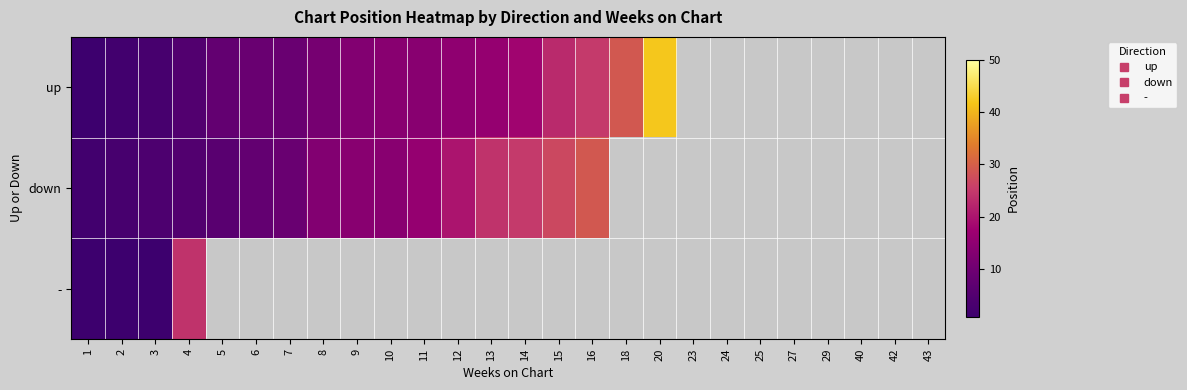

What is the sum of the down values at 11 and 4?

21.0